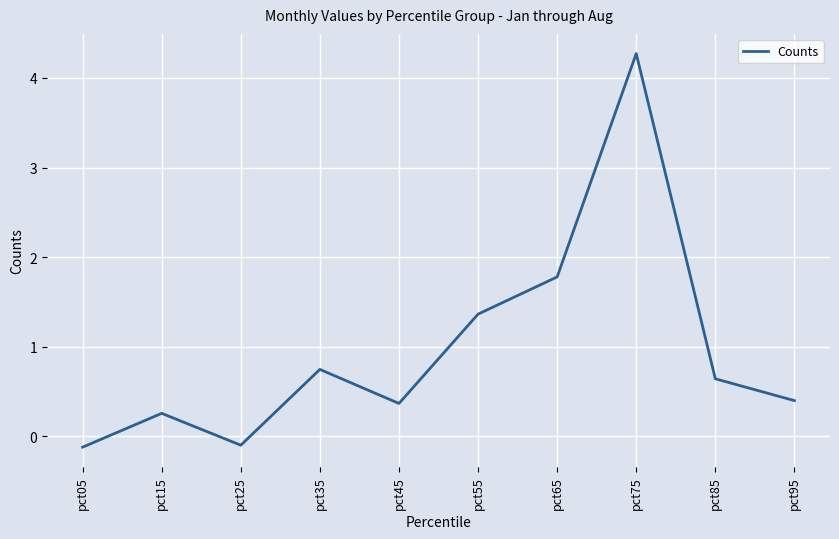

How many values are below zero?

2